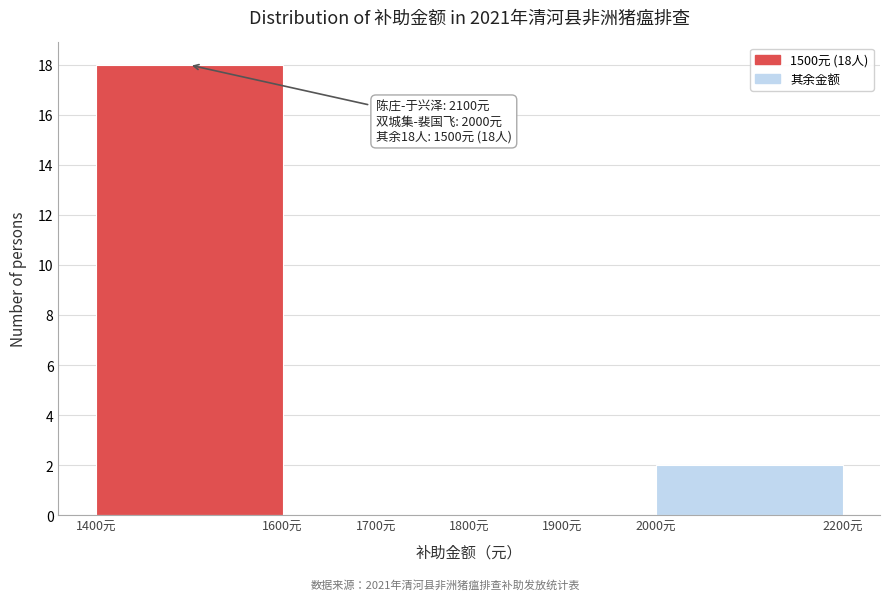

Which range on the x-axis has the tallest bar?

1400 to 1600